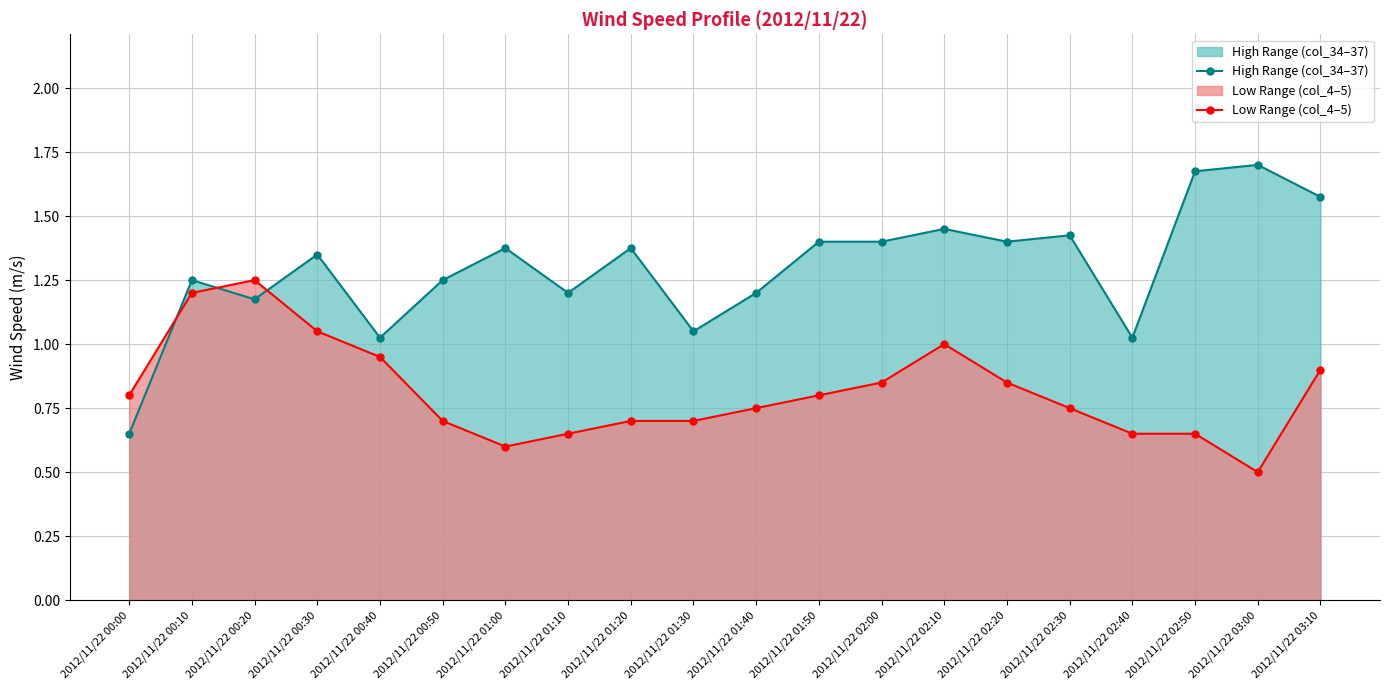

What is the difference between the maximum and minimum values in the Low Range (col_4–5) series?

0.8